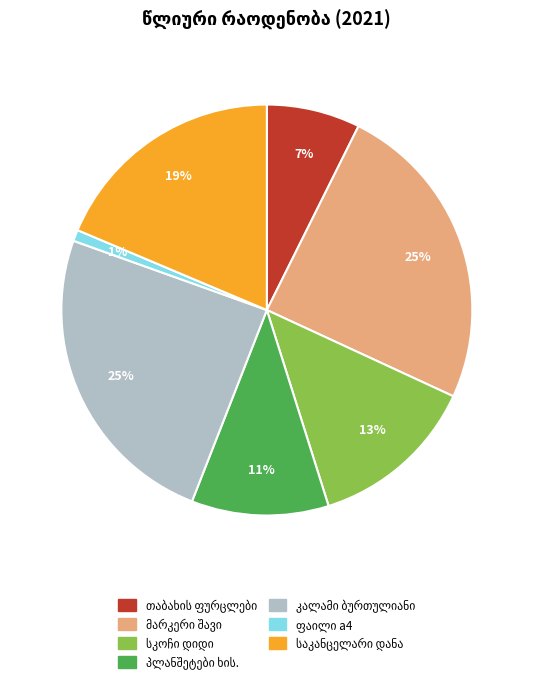

Is there any slice that represents more than half of the pie?

No